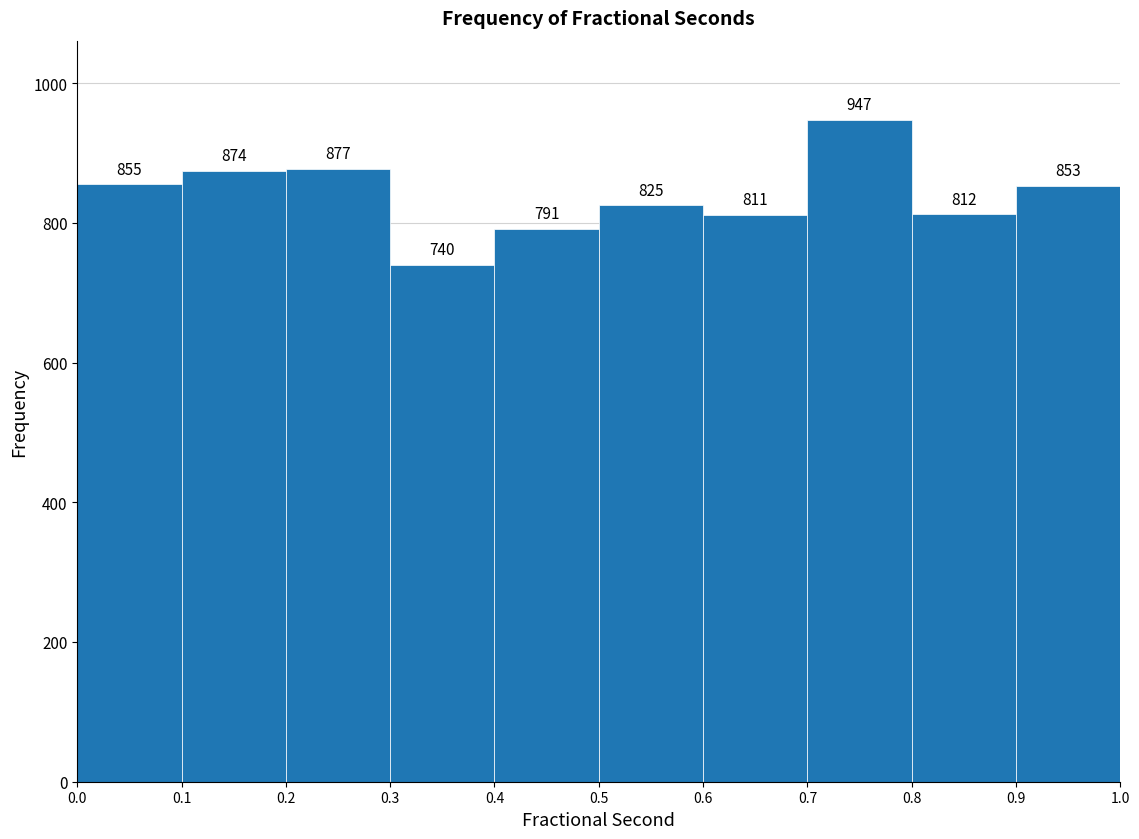

Reading left to right, transcribe this chart: for each bar, give the range it covers on the x-axis and its height.

0.0 to 0.1: 855
0.1 to 0.2: 874
0.2 to 0.3: 877
0.3 to 0.4: 740
0.4 to 0.5: 791
0.5 to 0.6: 825
0.6 to 0.7: 811
0.7 to 0.8: 947
0.8 to 0.9: 812
0.9 to 1.0: 853